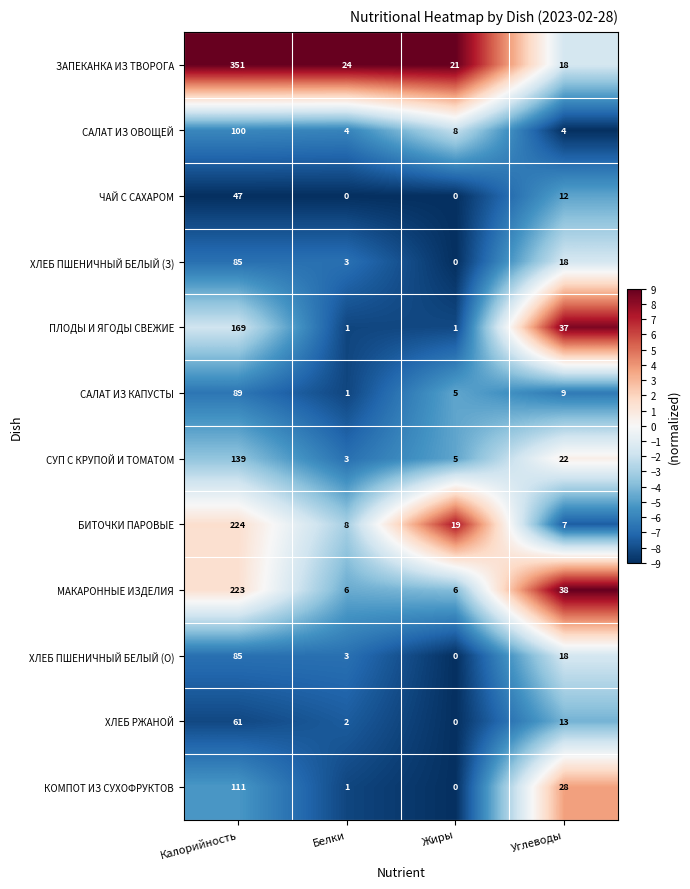

At which category is the sum across all series the highest?

Калорийность